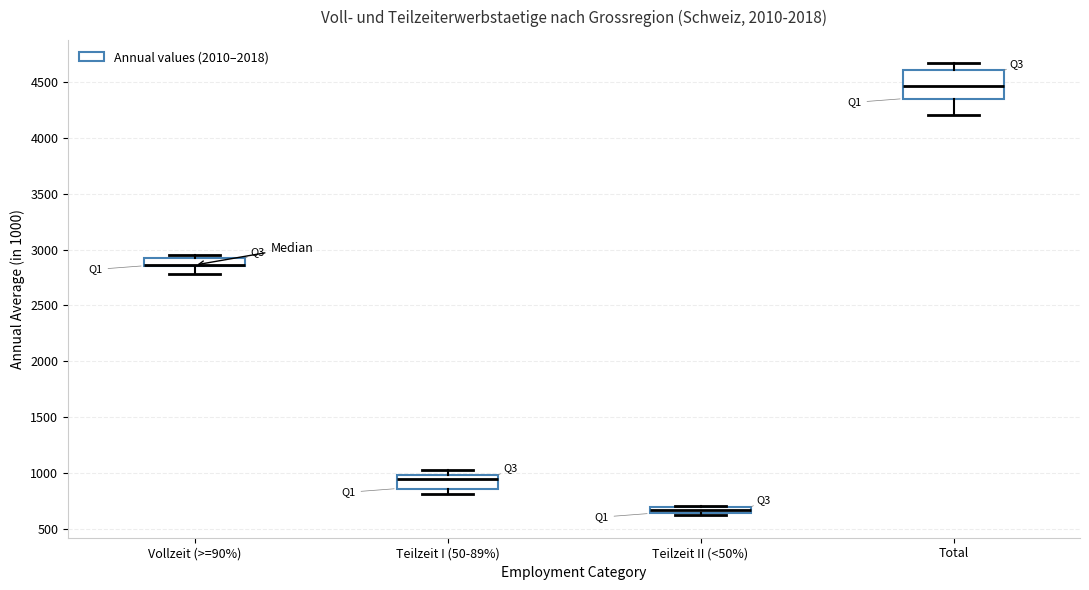

Where is the upper edge of the box for Total on the y-axis? The values are not printed on the chart, so give them approximately, as read against the axis.

4600